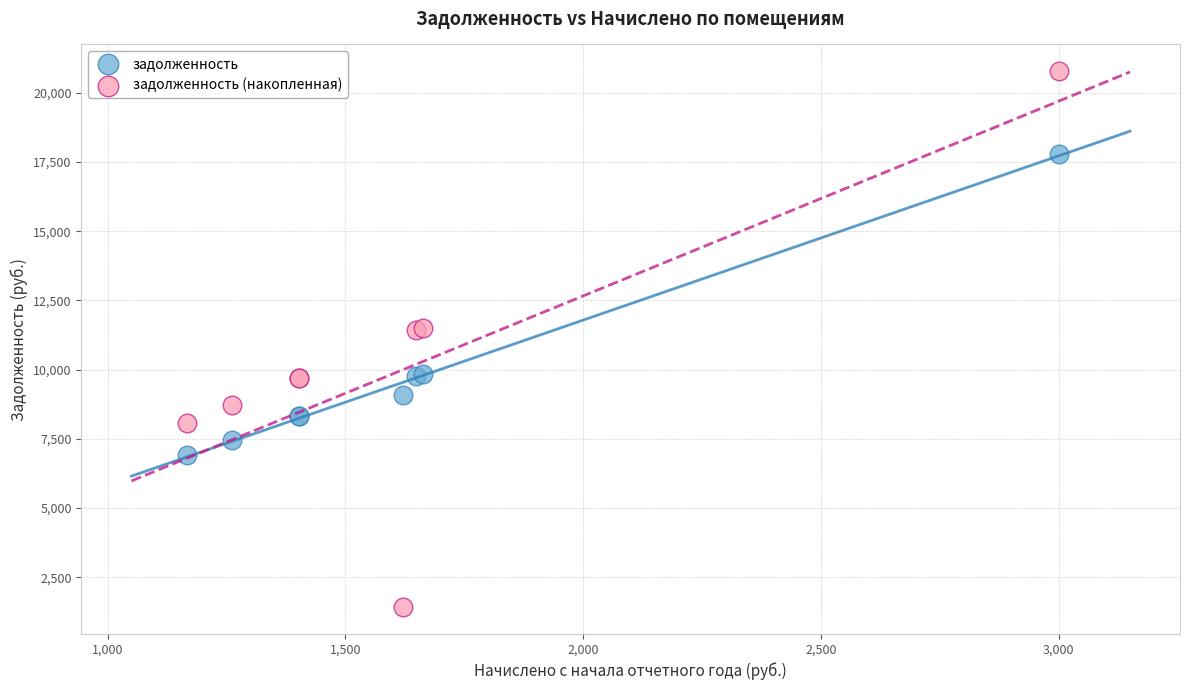

What is the X range (max minus min) for the scatter plot?

1833.8